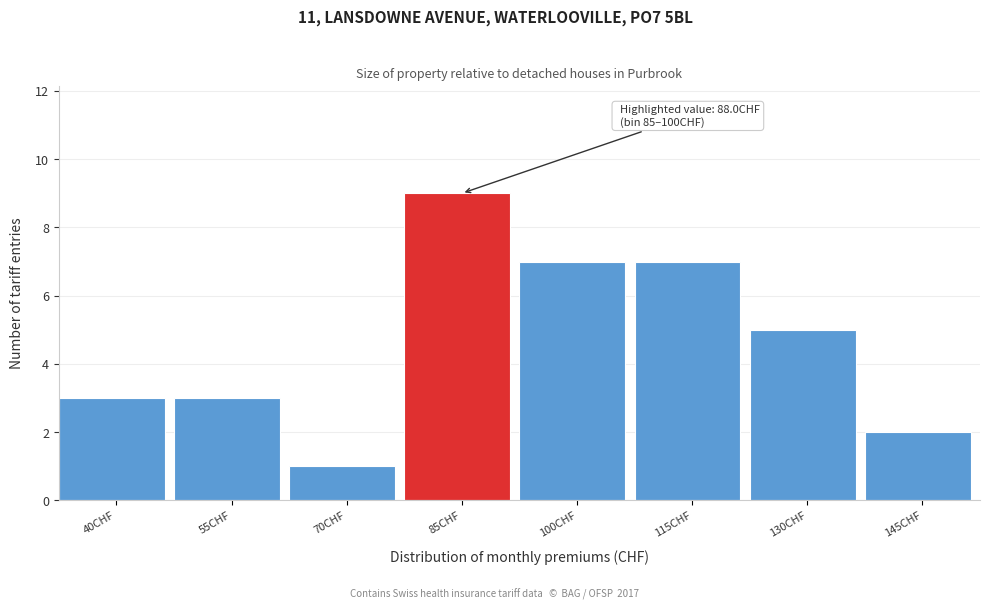

Reading left to right, list all the values displayed in this chart.

40CHF=3	55CHF=3	70CHF=1	85CHF=9	100CHF=7	115CHF=7	130CHF=5	145CHF=2